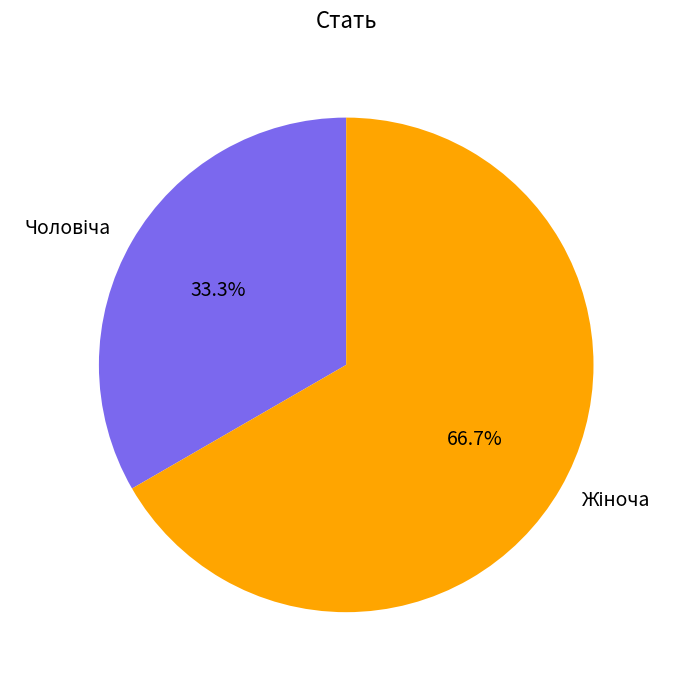

Is there a majority slice in this chart?

Yes